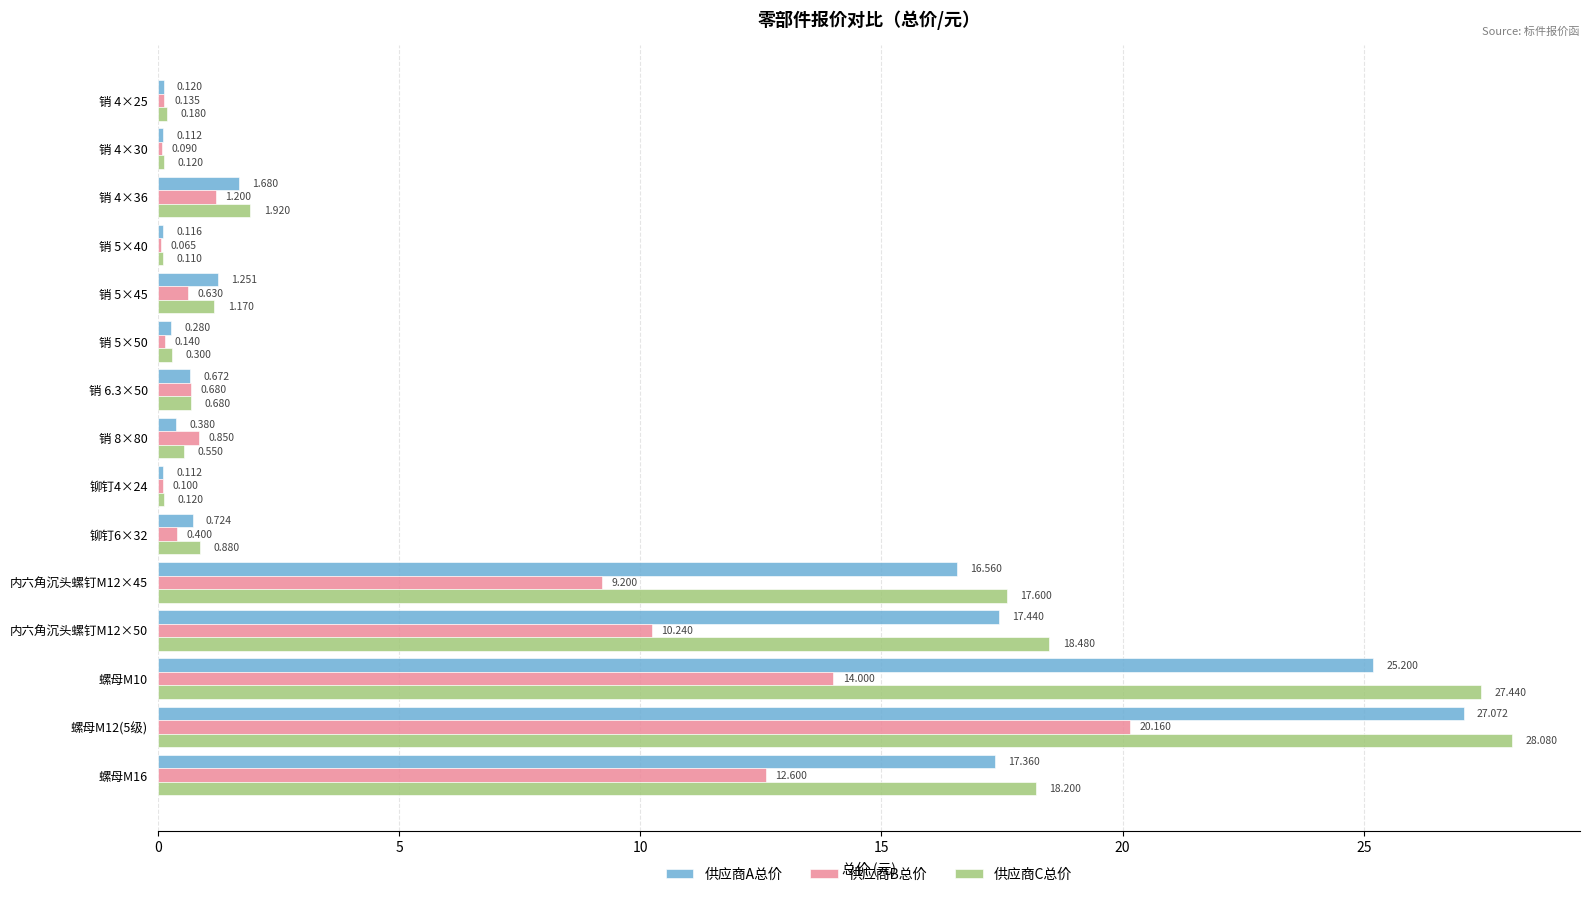

Which series has the largest total across all categories?

供应商C总价